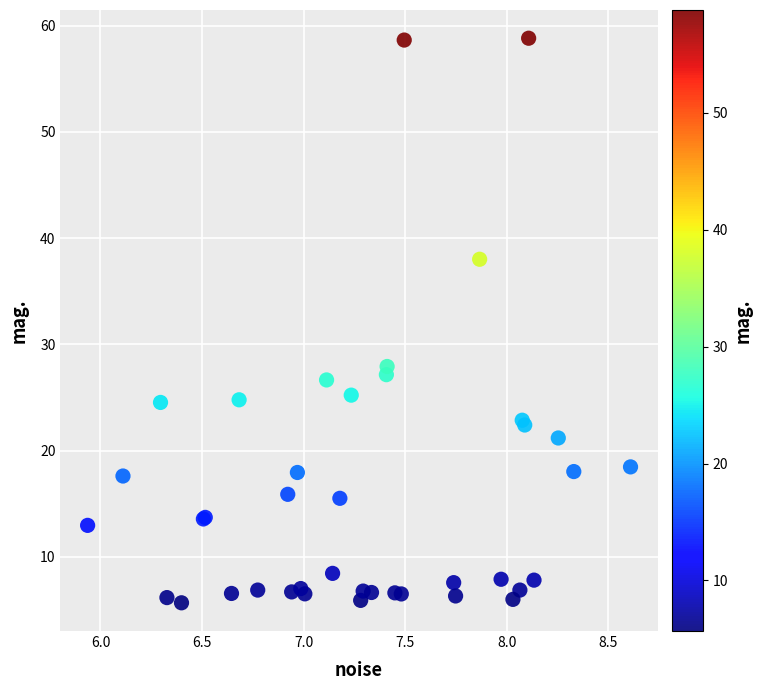

What Y value in the scatter plot is closest to 32?

27.9